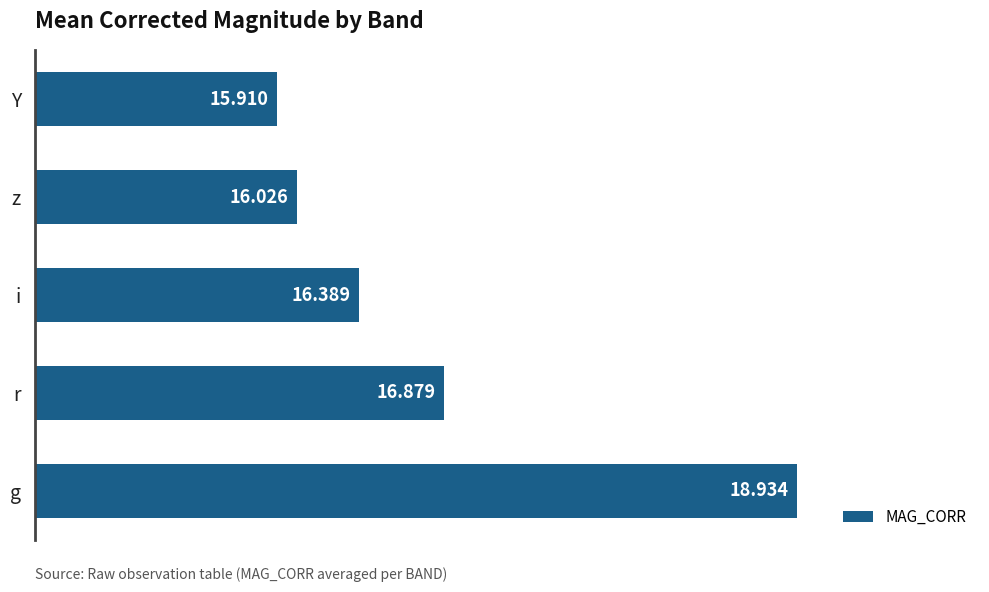

Between z and r, which is larger?

r